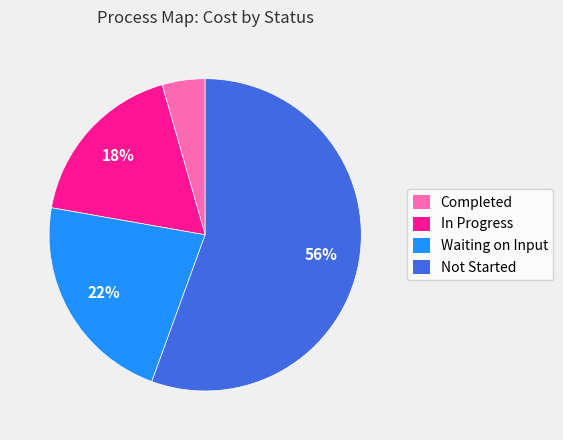

True or false: In Progress accounts for 24% of the total.

False